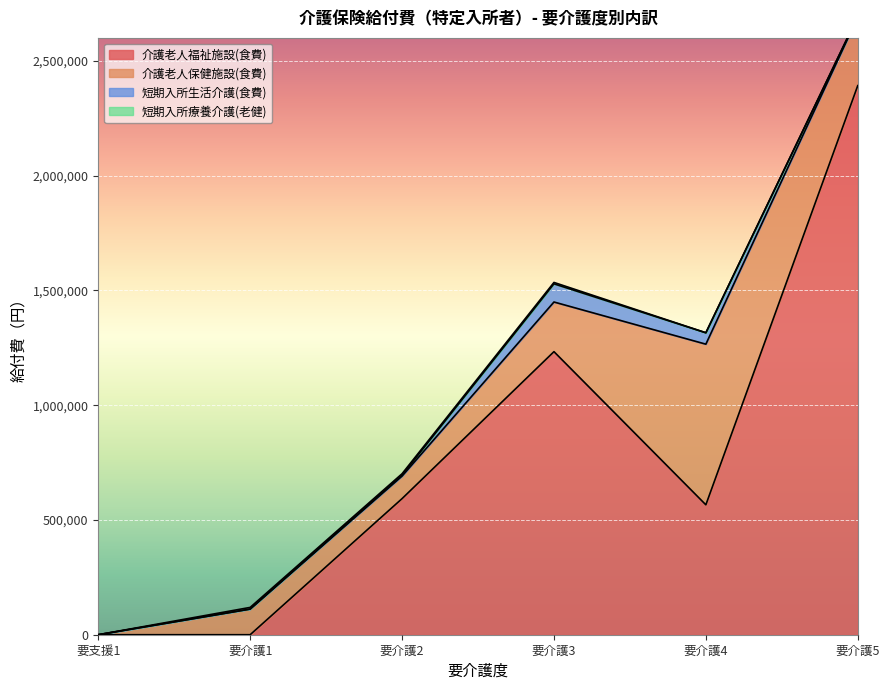

Reading left to right, what are all the values shown in this chart?

介護老人福祉施設(食費): 0	0	592927	1233155	565935	2392017
介護老人保健施設(食費): 0	111830	98115	216290	699790	298385
短期入所生活介護(食費): 0	0	4005	79164	49725	3130
短期入所療養介護(老健): 0	7160	6255	6040	0	0